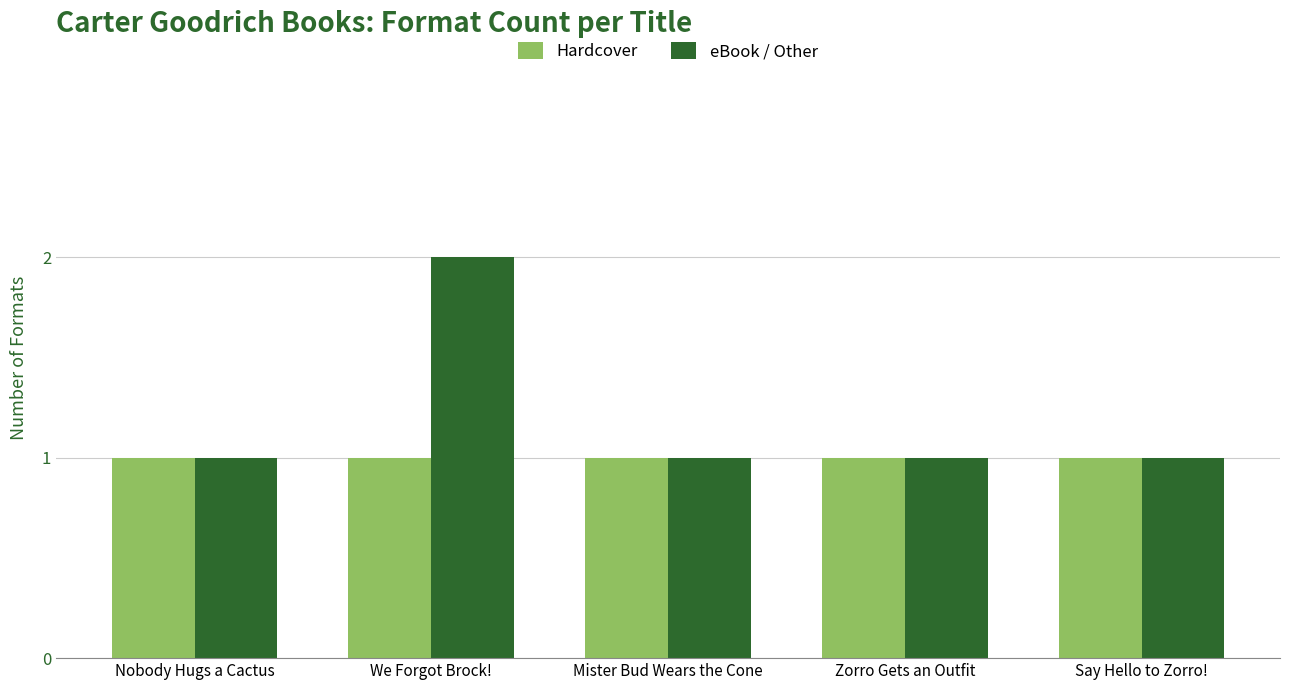

Which series has the largest range (max minus min)?

eBook / Other